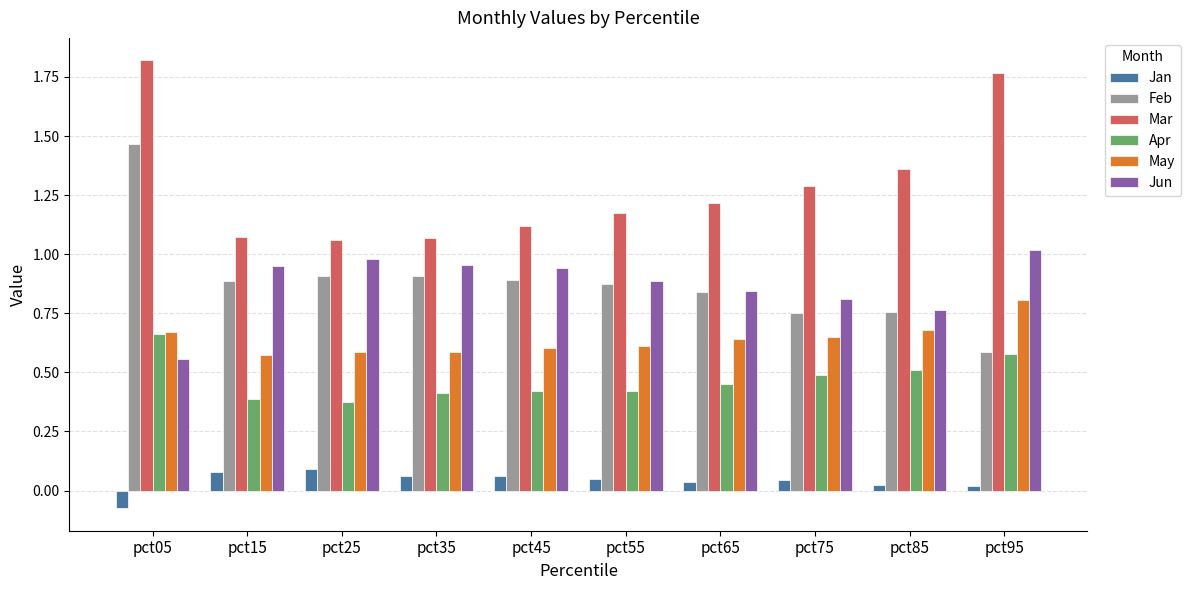

Rank the series by their maximum value, from highest to lowest.

Mar, Feb, Jun, May, Apr, Jan